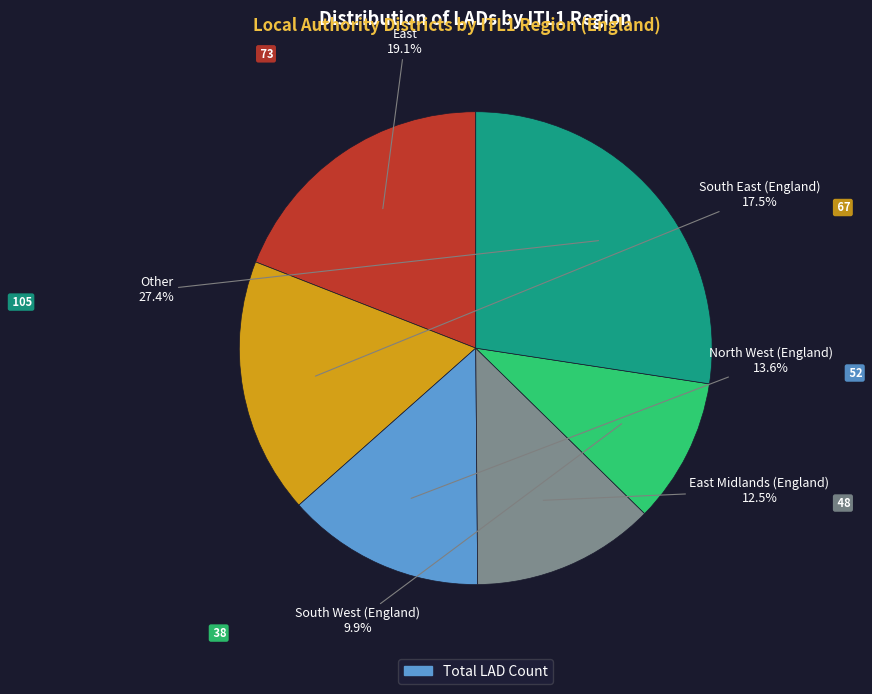

Rank the categories by value from lowest to highest.

South West (England), East Midlands (England), North West (England), South East (England), East, Other